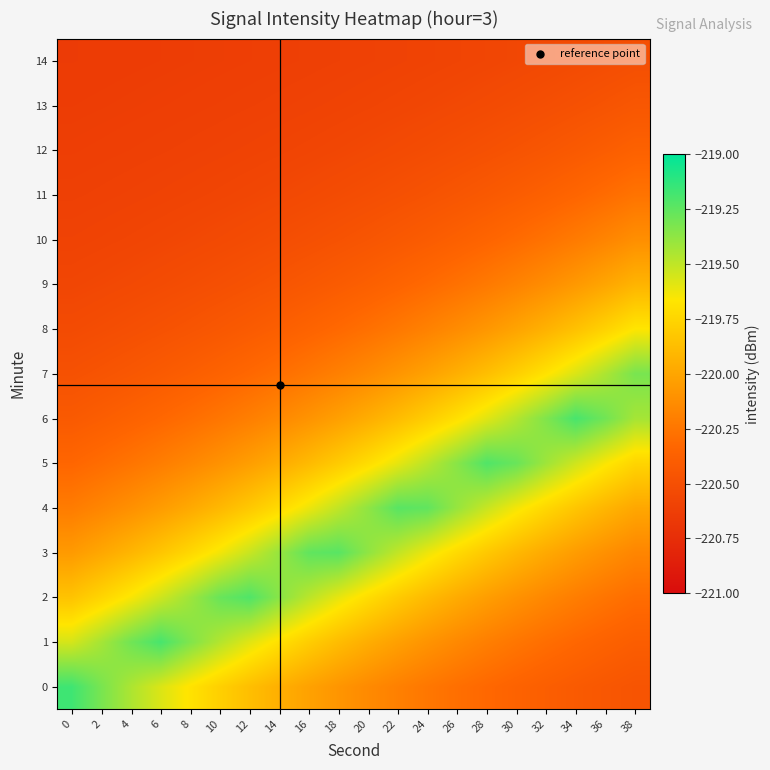

Which series has the largest total across all categories?

3